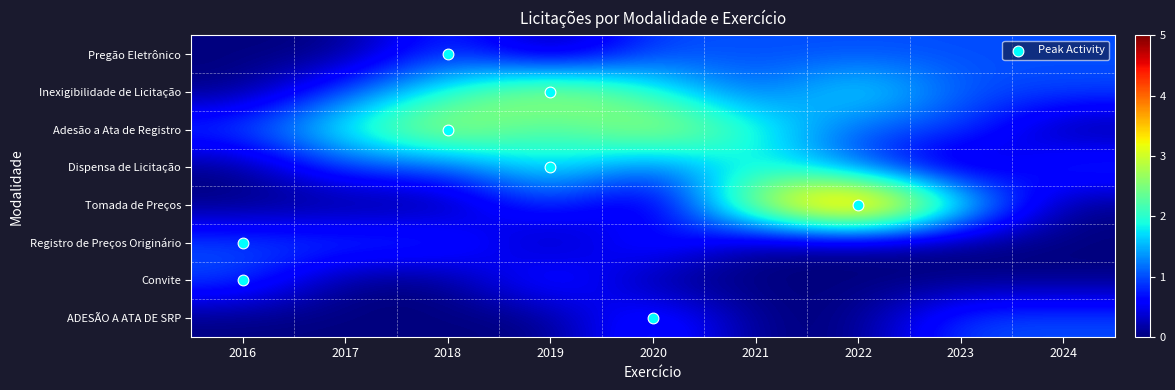

Is the value of Tomada de Preços at 2019 greater than the value of Adesão a Ata de Registro at 2018?

No